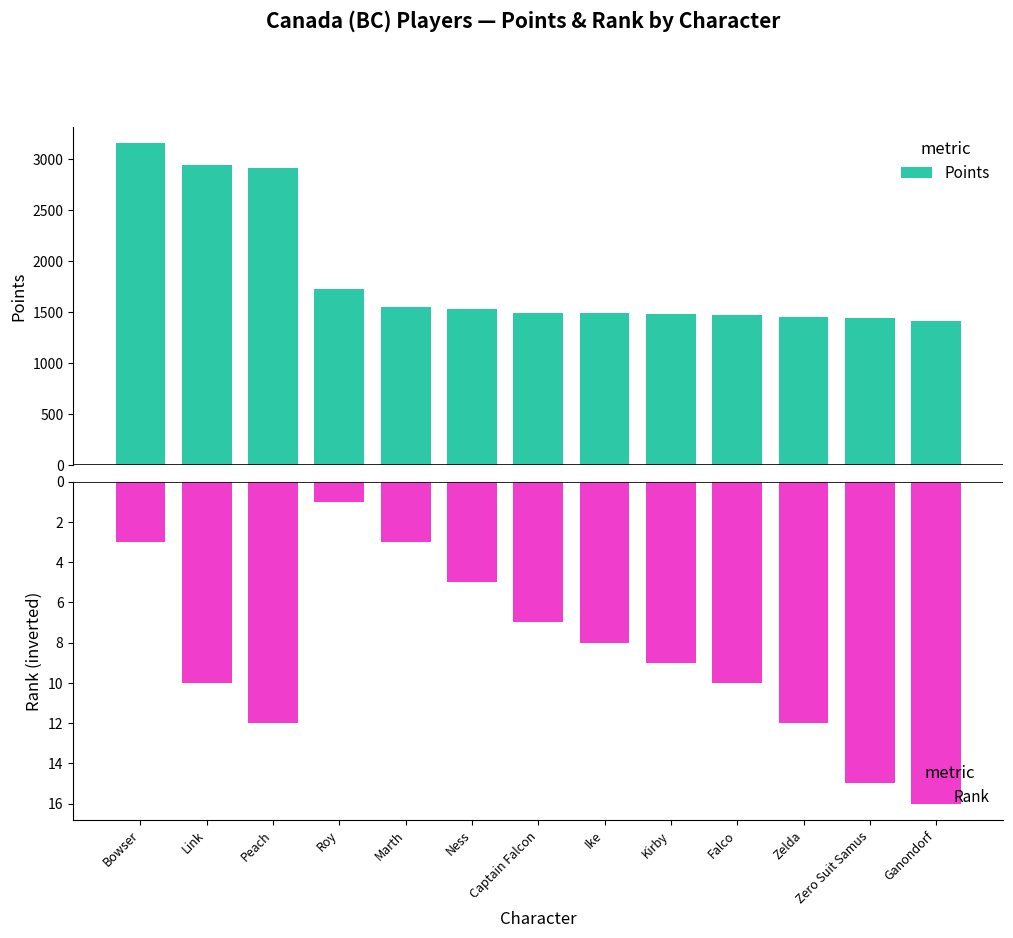

Rank the series by their average value, from highest to lowest.

Points, Rank